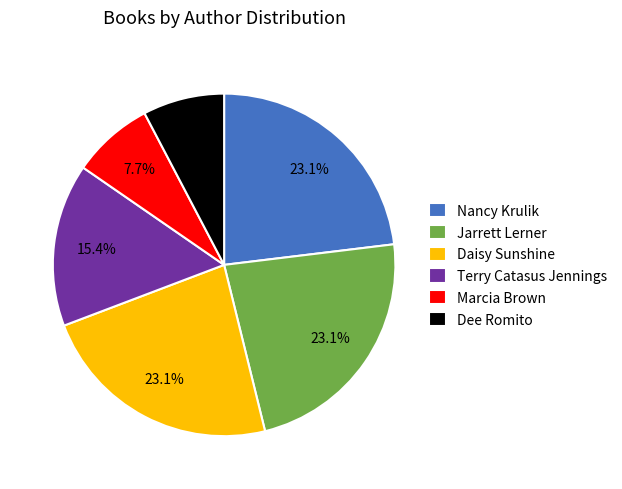

To the nearest percent, what portion does Dee Romito represent?

8%